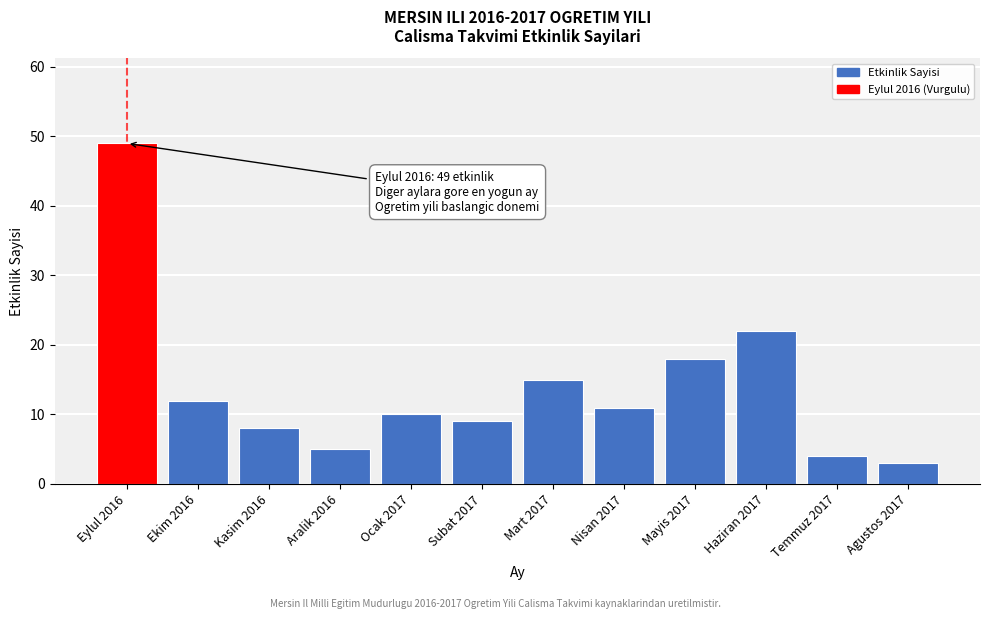

Reading right to left, list all the values displayed in this chart.

Agustos 2017=3	Temmuz 2017=4	Haziran 2017=22	Mayis 2017=18	Nisan 2017=11	Mart 2017=15	Subat 2017=9	Ocak 2017=10	Aralik 2016=5	Kasim 2016=8	Ekim 2016=12	Eylul 2016=49